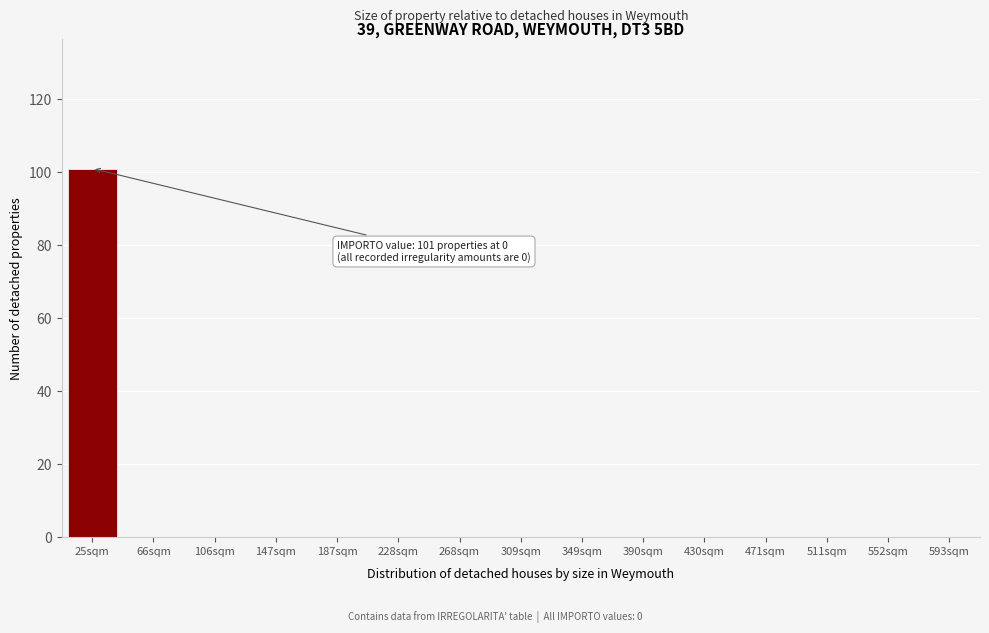

Reading left to right, extract all data points from this chart.

25sqm=101	66sqm=0	106sqm=0	147sqm=0	187sqm=0	228sqm=0	268sqm=0	309sqm=0	349sqm=0	390sqm=0	430sqm=0	471sqm=0	511sqm=0	552sqm=0	593sqm=0